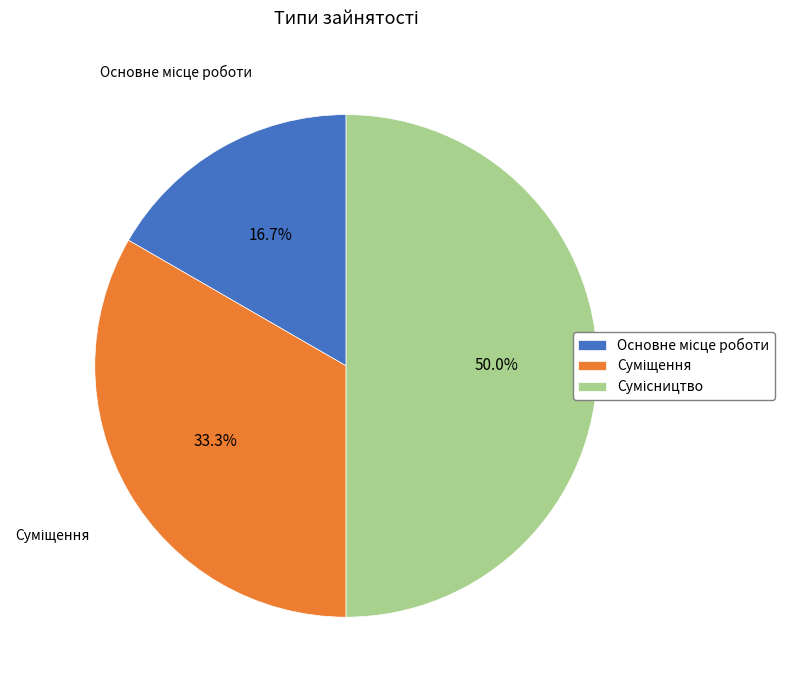

Combined, do Суміщення and Сумісництво account for over 50%?

Yes